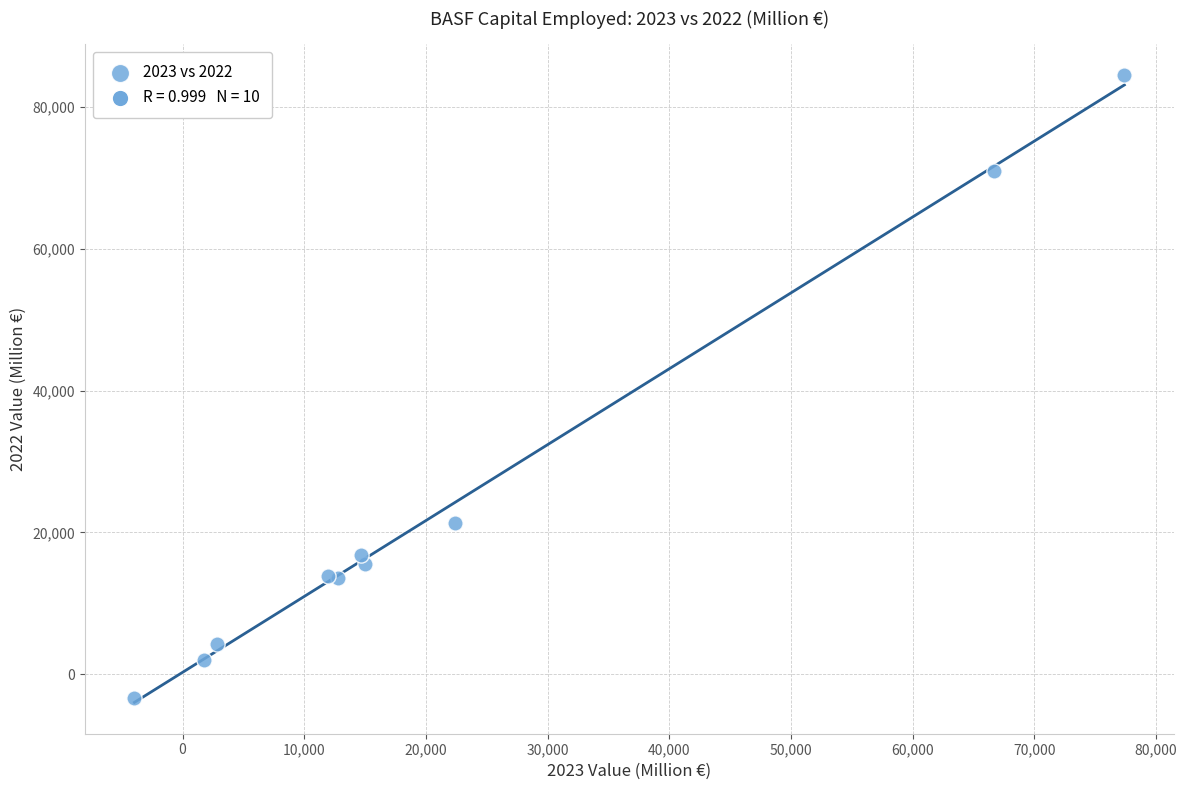

What Y value in the scatter plot is closest to 40586?

21374